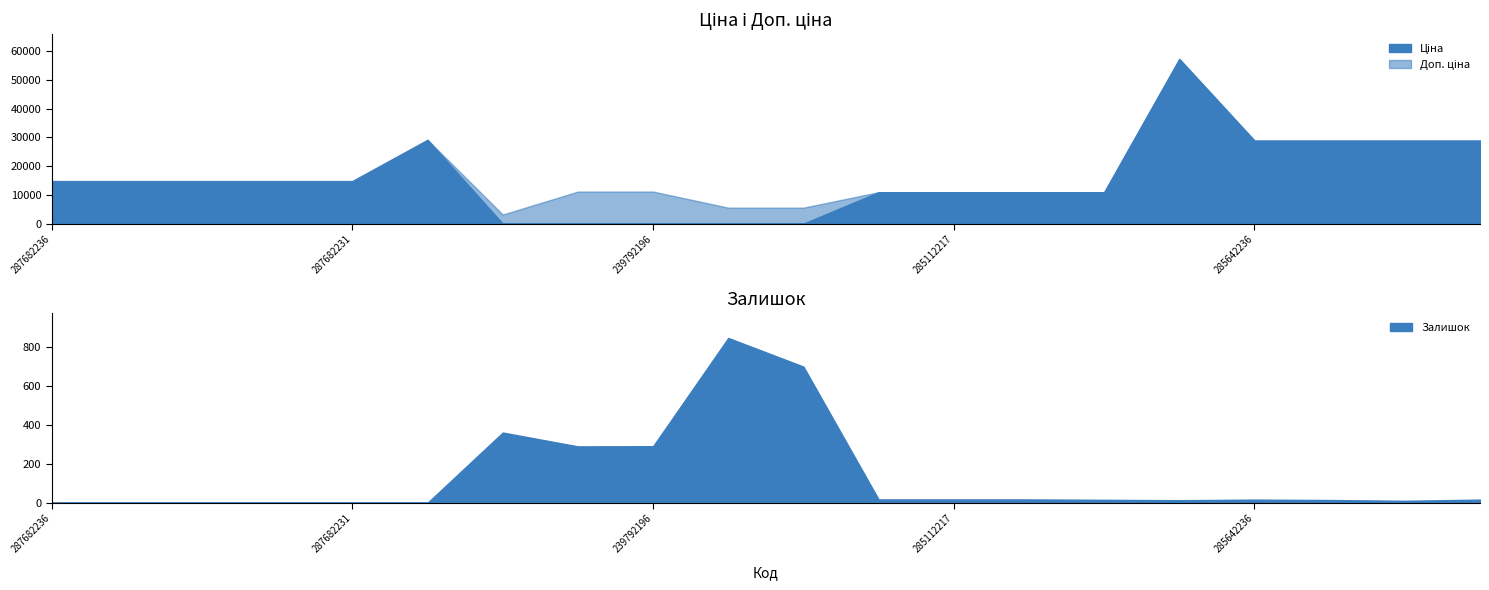

Reading right to left, extract all data points from this chart.

Ціна: 285642233=28901.7	285642234=28901.7	285642235=28901.7	285642236=28901.7	285662232=57258.0	285111912=10964.4	285111961=10964.4	285112217=10964.4	285112220=10964.4	239752196=55.9	239752197=55.9	239792196=111.8	239792197=111.8	283972211=32.0	287702232=29152.3	287682231=14817.6	287682233=14817.6	287682234=14817.6	287682235=14817.6	287682236=14817.6
Доп. ціна: 285642233=28901.7	285642234=28901.7	285642235=28901.7	285642236=28901.7	285662232=57258.0	285111912=10964.4	285111961=10964.4	285112217=10964.4	285112220=10964.4	239752196=5591.0	239752197=5591.0	239792196=11182.0	239792197=11182.0	283972211=3205.0	287702232=29152.3	287682231=14817.6	287682233=14817.6	287682234=14817.6	287682235=14817.6	287682236=14817.6
Залишок: 285642233=16.0	285642234=10.0	285642235=14.0	285642236=16.0	285662232=13.0	285111912=15.0	285111961=17.0	285112217=17.0	285112220=17.0	239752196=698.0	239752197=845.0	239792196=290.0	239792197=289.0	283972211=360.0	287702232=0.0	287682231=0.0	287682233=0.0	287682234=0.0	287682235=0.0	287682236=0.0